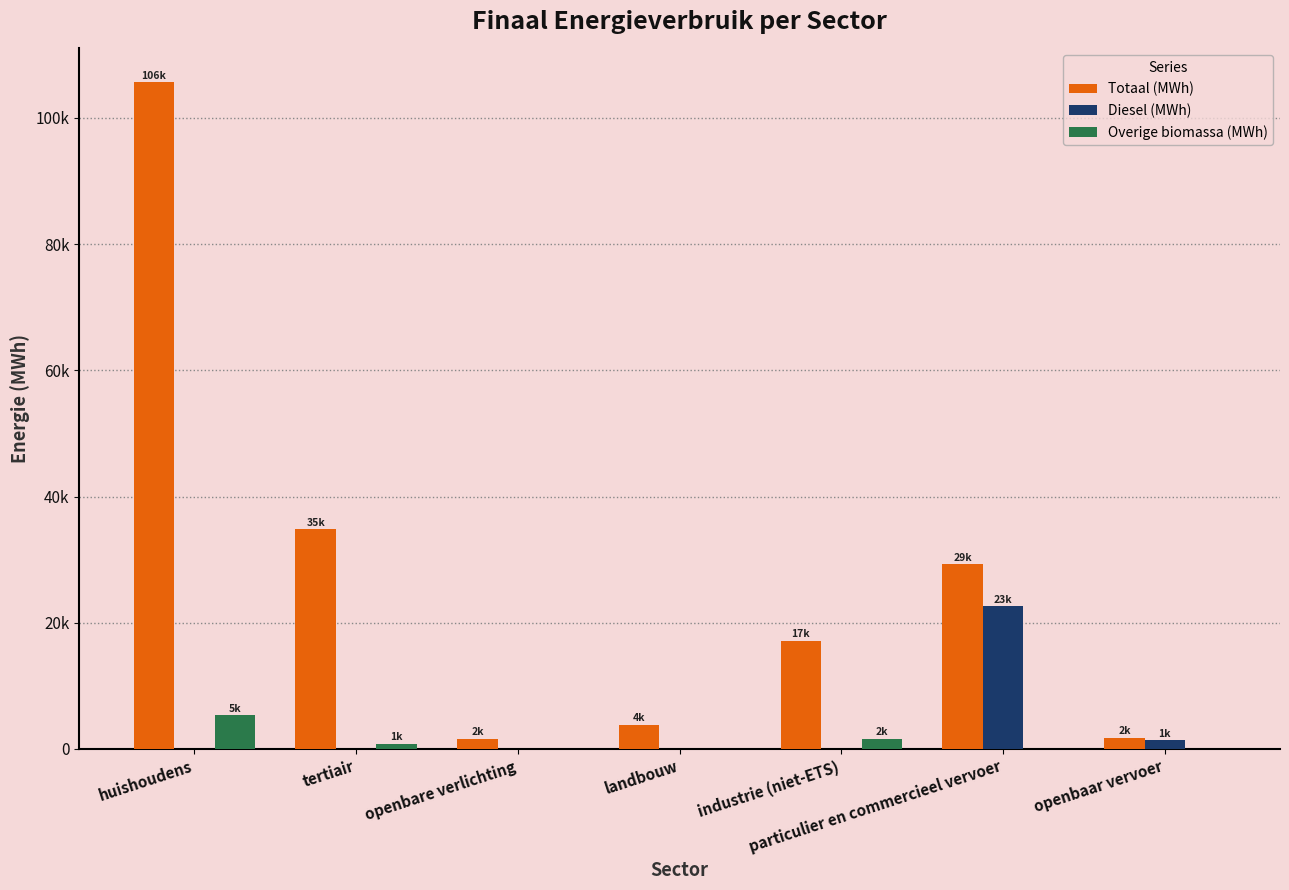

Where does the Totaal (MWh) series first go above 17176?

huishoudens